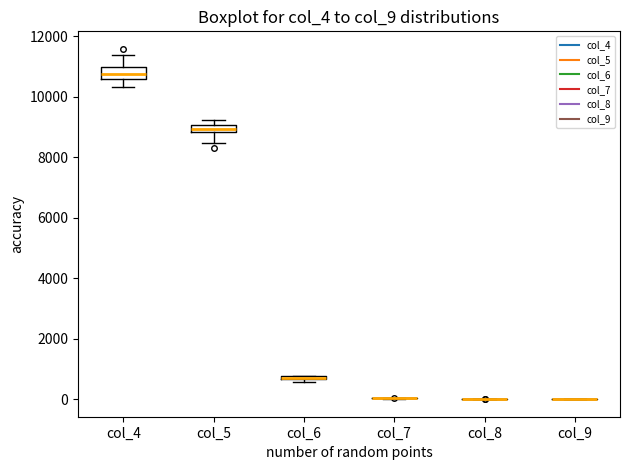

Where is the lower edge of the box for col_6 on the y-axis? The values are not printed on the chart, so give them approximately, as read against the axis.

600